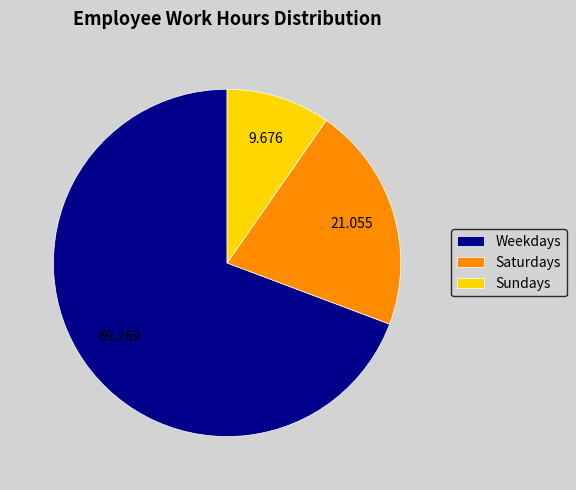

What is the largest slice in the pie chart?

Weekdays